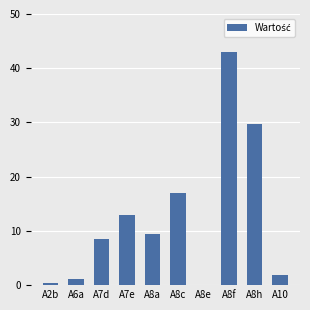

At which label does the data first exceed 9?

A7e